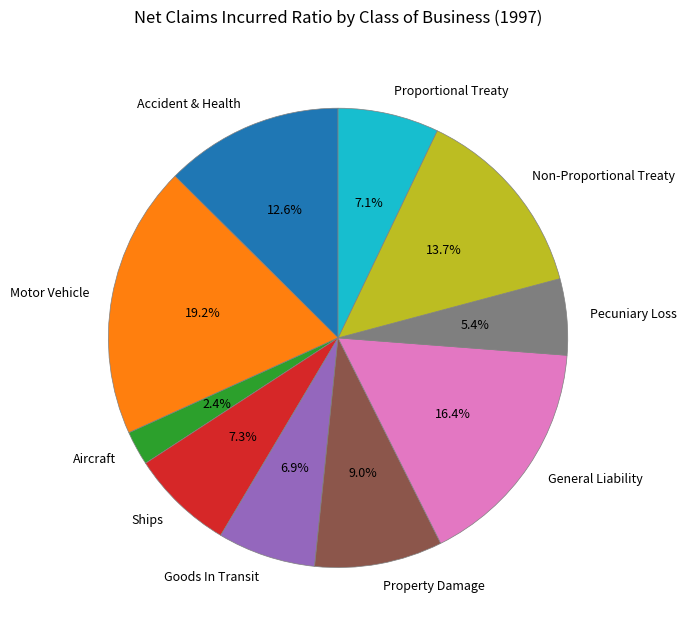

Is Goods In Transit the majority of the pie?

No